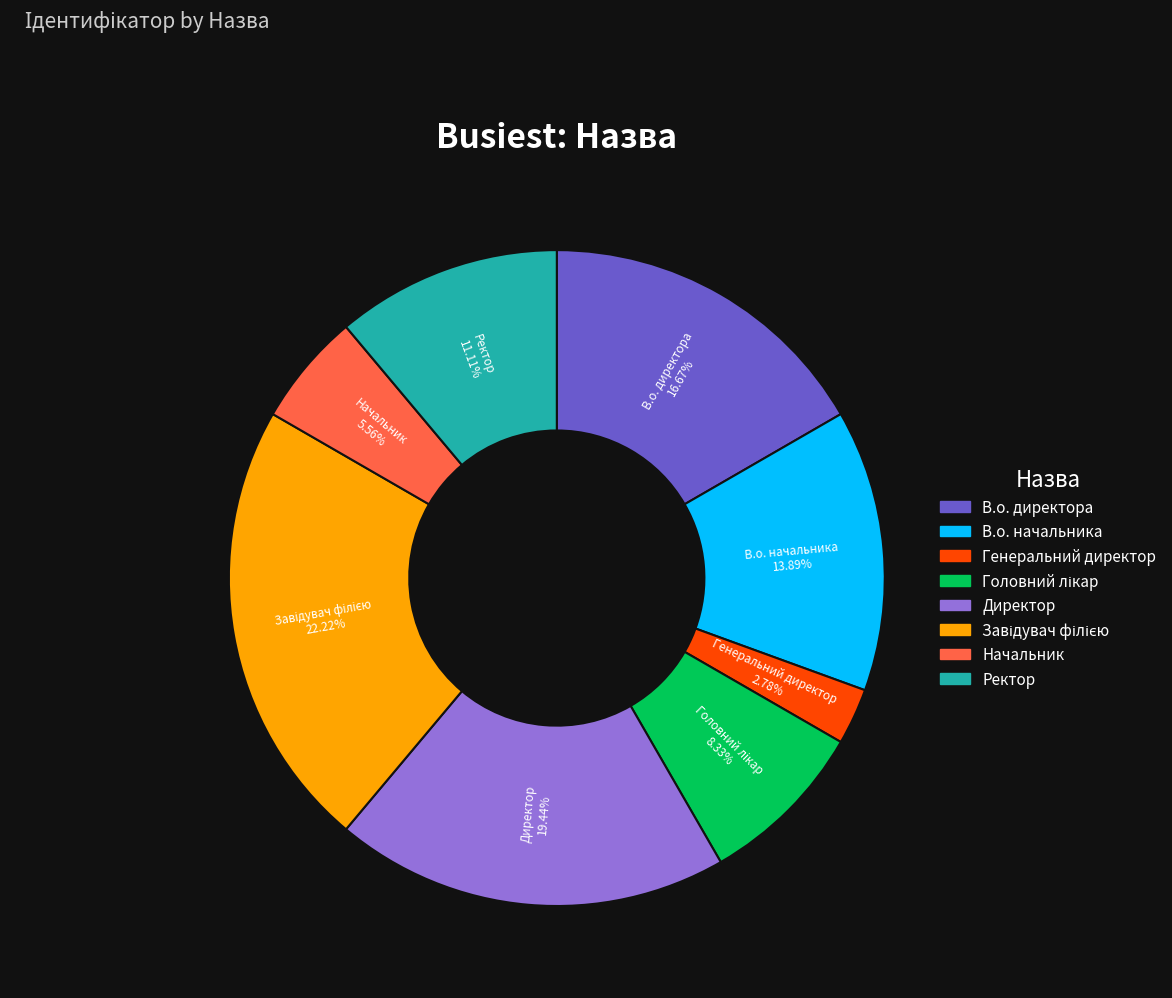

Does Директор account for over 50% of the chart?

No